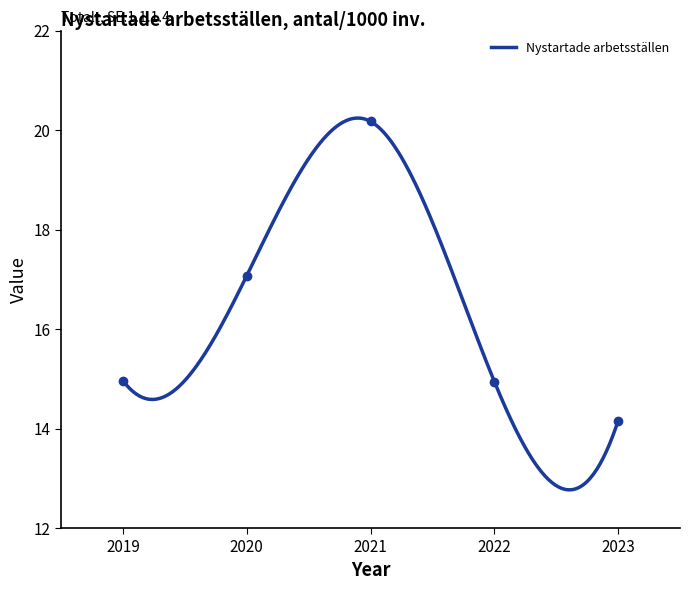

How many points are higher than both their immediate neighbors (excluding endpoints)?

1